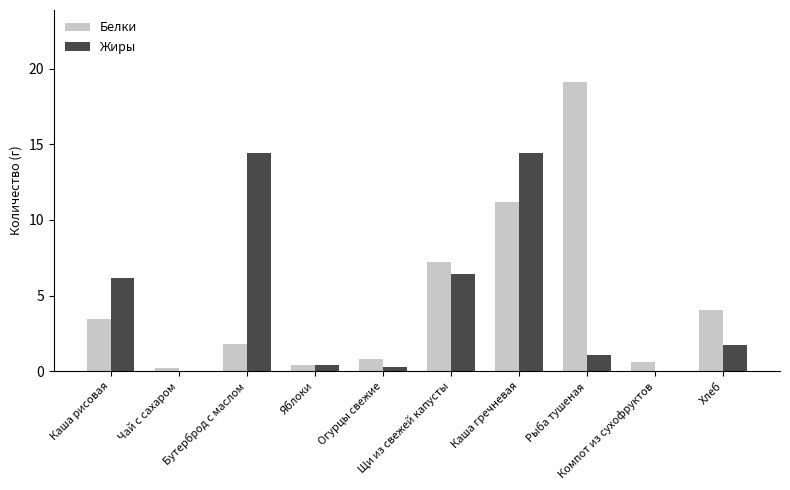

What are all the series names shown in the legend?

Белки, Жиры